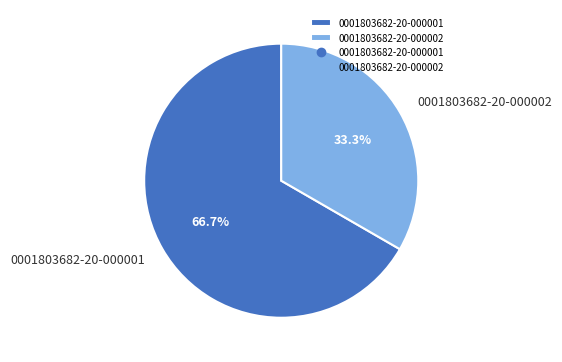

Which has a higher value, 0001803682-20-000002 or 0001803682-20-000001?

0001803682-20-000001